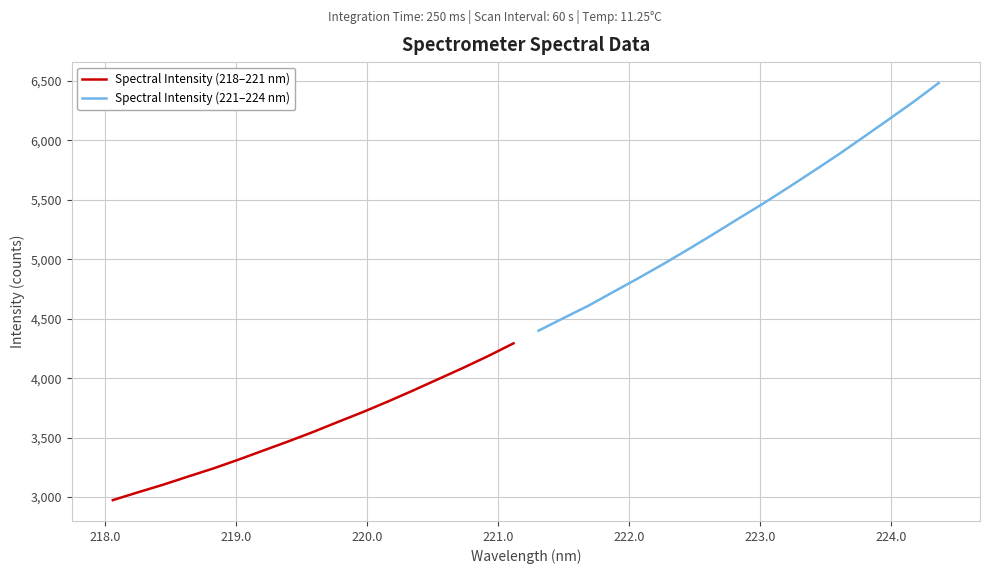

What is the lowest value of the Spectral Intensity (218–221 nm) series?

2974.6